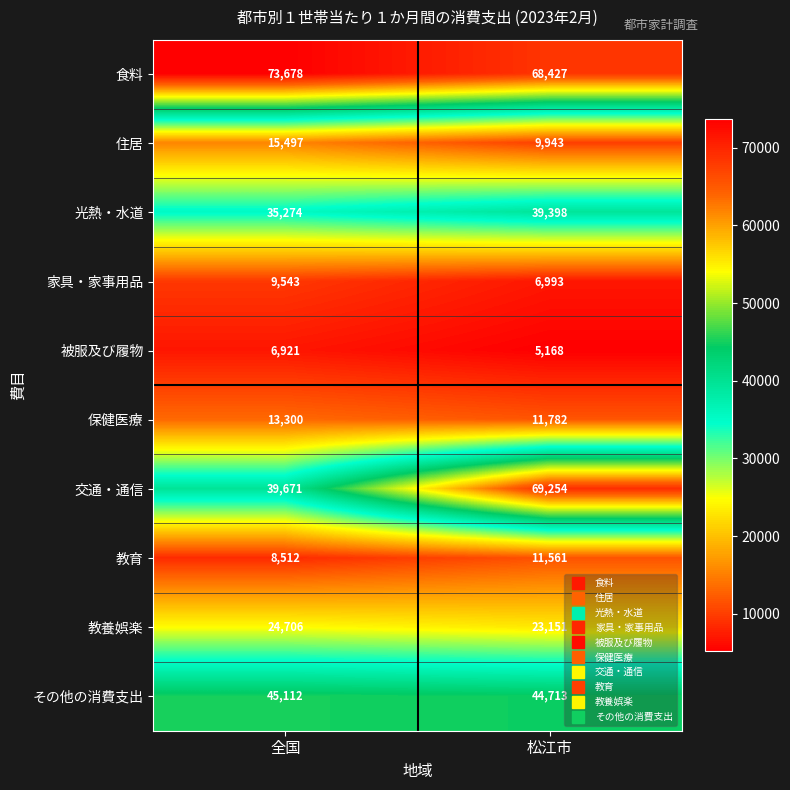

Reading left to right, transcribe all the data shown in this chart.

食料: 73678	68427
住居: 15497	9943
光熱・水道: 35274	39398
家具・家事用品: 9543	6993
被服及び履物: 6921	5168
保健医療: 13300	11782
交通・通信: 39671	69254
教育: 8512	11561
教養娯楽: 24706	23151
その他の消費支出: 45112	44713